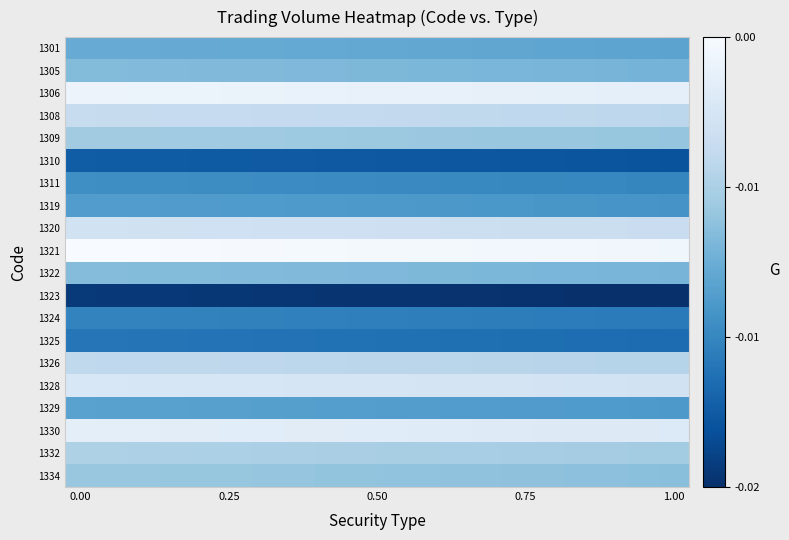

At how many categories does at least one series exceed 5?

20